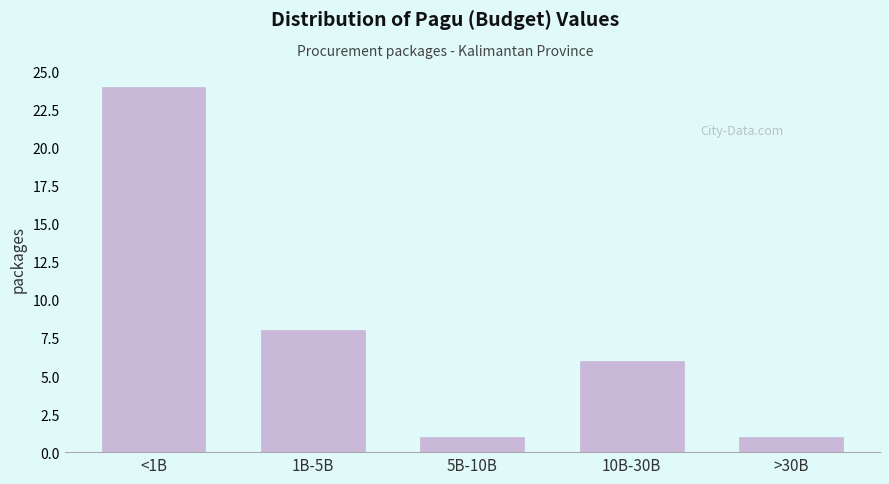

Reading left to right, list all the values displayed in this chart.

<1B=24	1B-5B=8	5B-10B=1	10B-30B=6	>30B=1